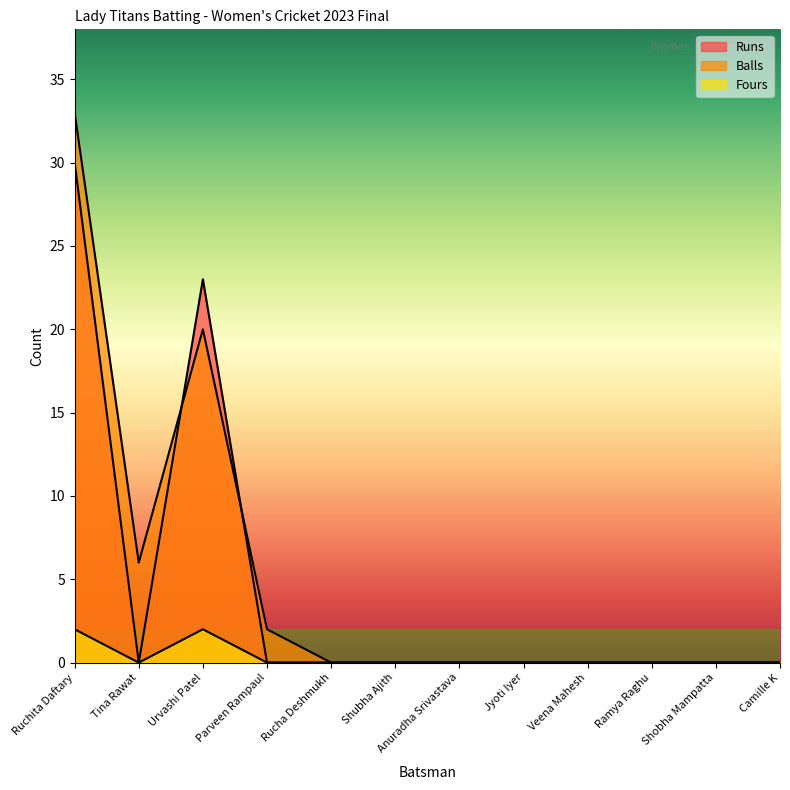

True or false: Runs has a value of 19 at Ramya Raghu.

False